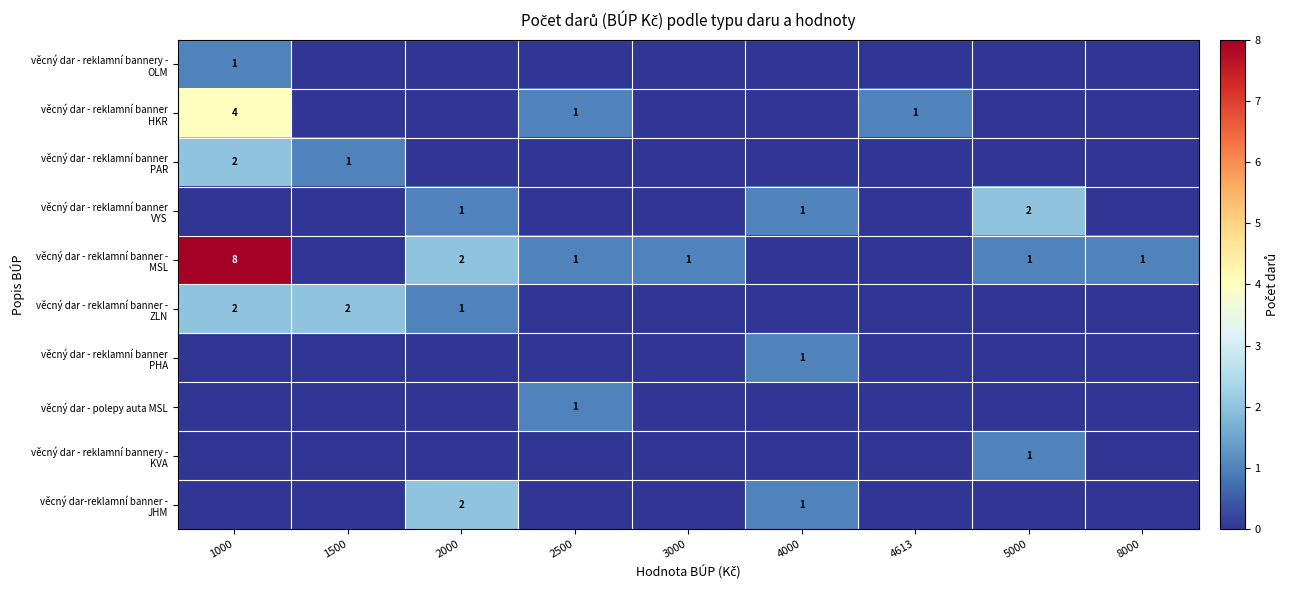

What is the average value of the věcný dar - reklamní banner - ZLN series?

1